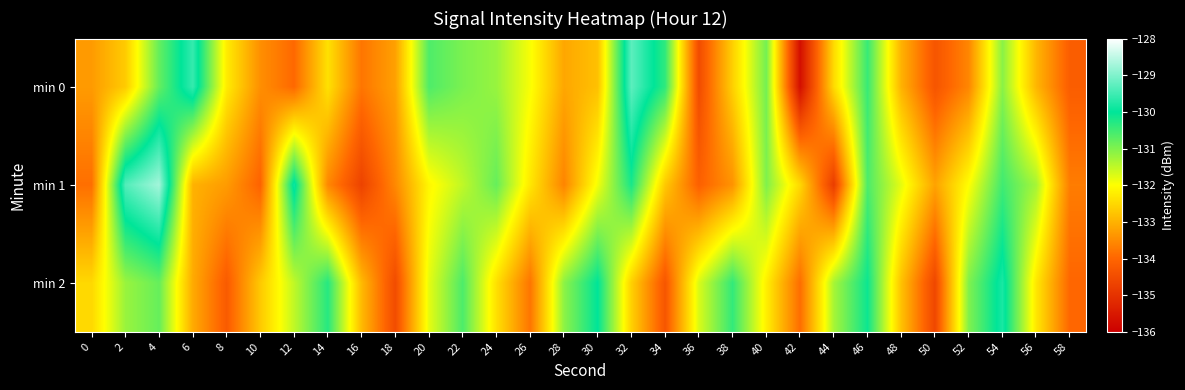

How many series are shown in this chart?

3